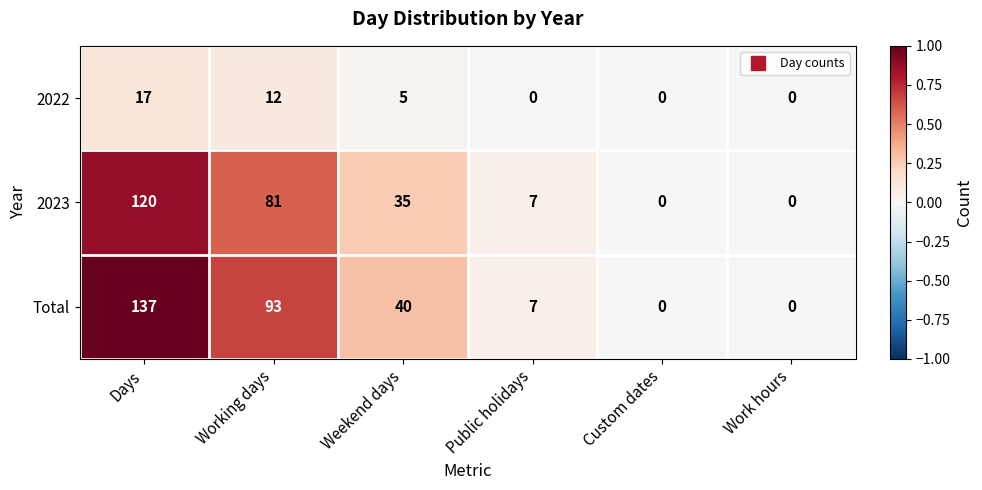

Reading right to left, transcribe all the data shown in this chart.

2022: 0	0	0	5	12	17
2023: 0	0	7	35	81	120
Total: 0	0	7	40	93	137